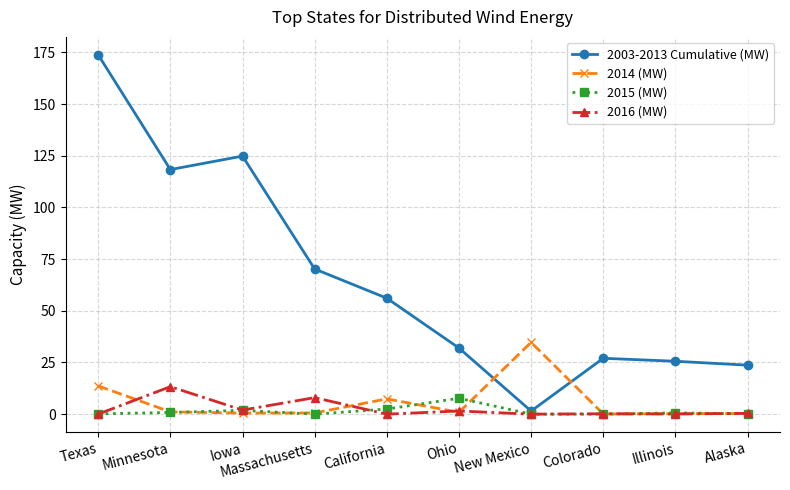

Which series changed the most between Minnesota and Massachusetts?

2003-2013 Cumulative (MW)